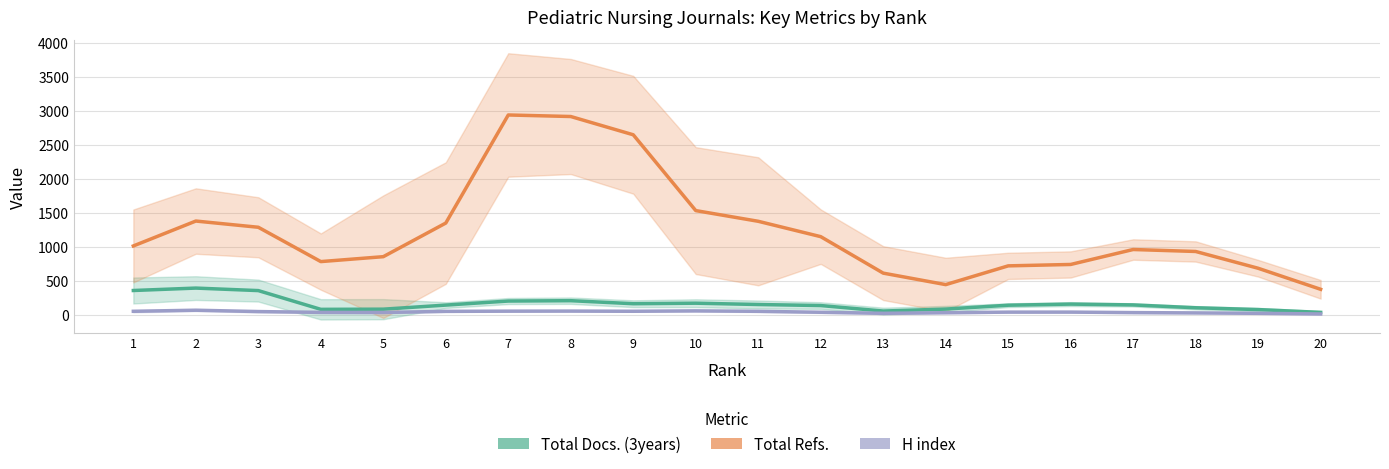

What is the total value across all series at 11?

1568.7